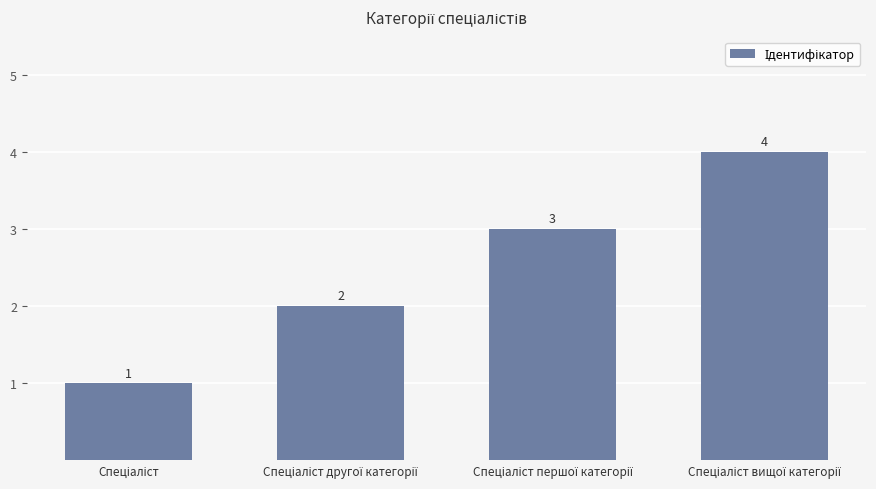

Count the values in the range 2 to 4.

3